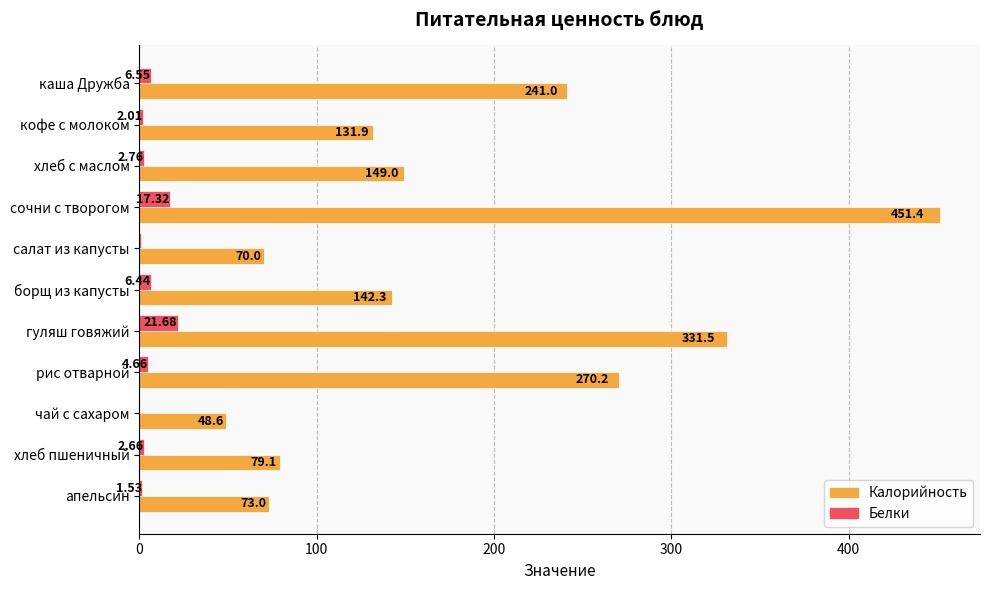

Is the value of Калорийность at апельсин greater than the value of Белки at сочни с творогом?

Yes